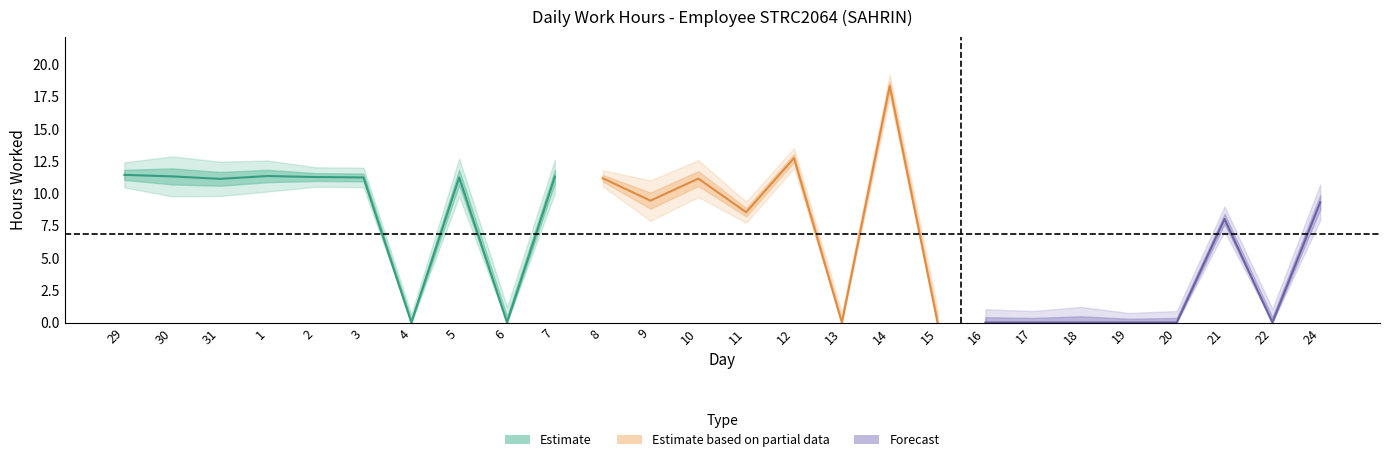

At which label does the data first exceed 9?

29